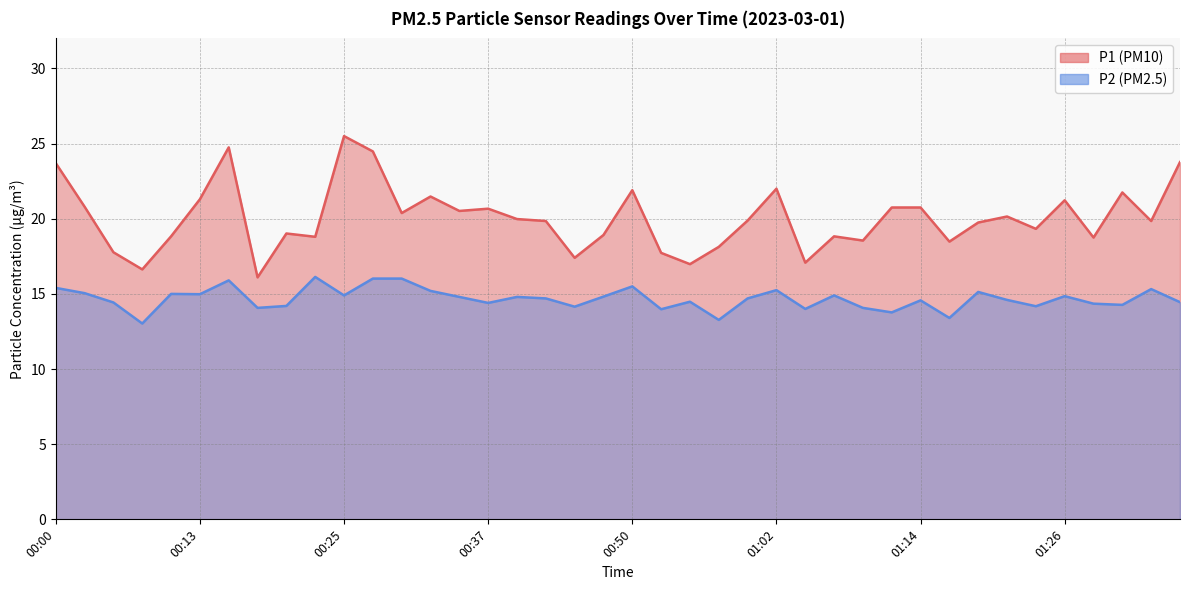

What are all the series names shown in the legend?

P1, P2